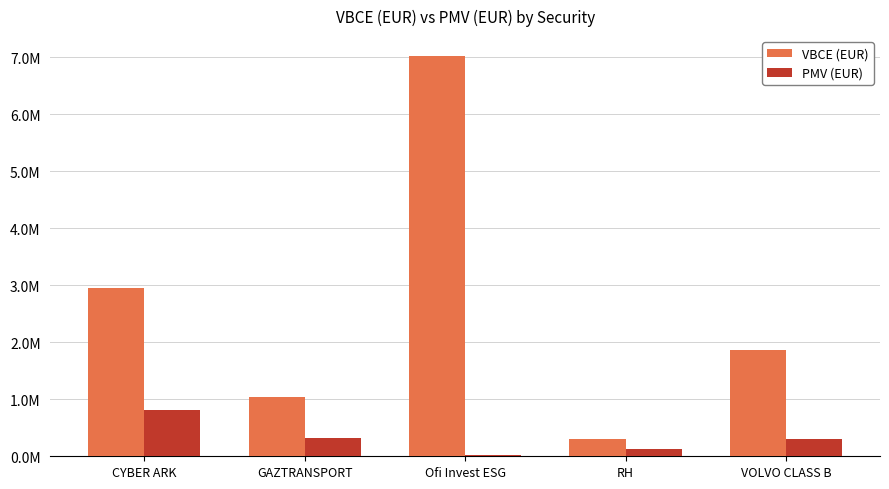

What are all the series names shown in the legend?

VBCE (EUR), PMV (EUR)